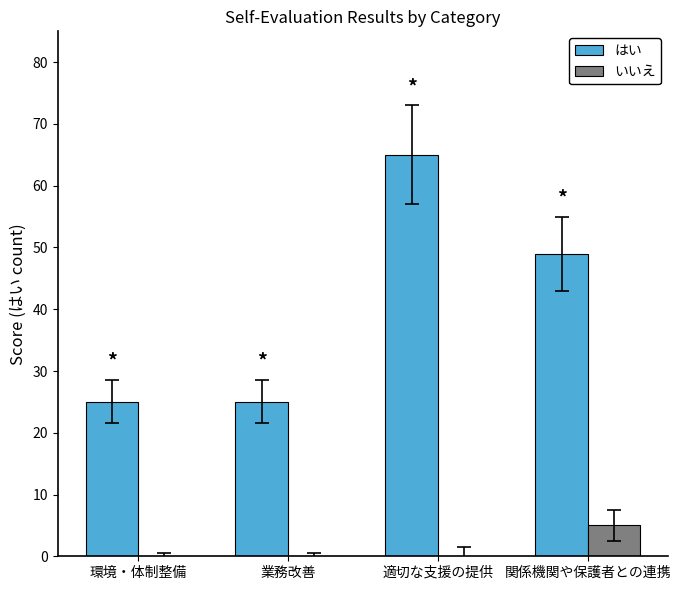

The value of はい at 業務改善 is 43. True or false?

False